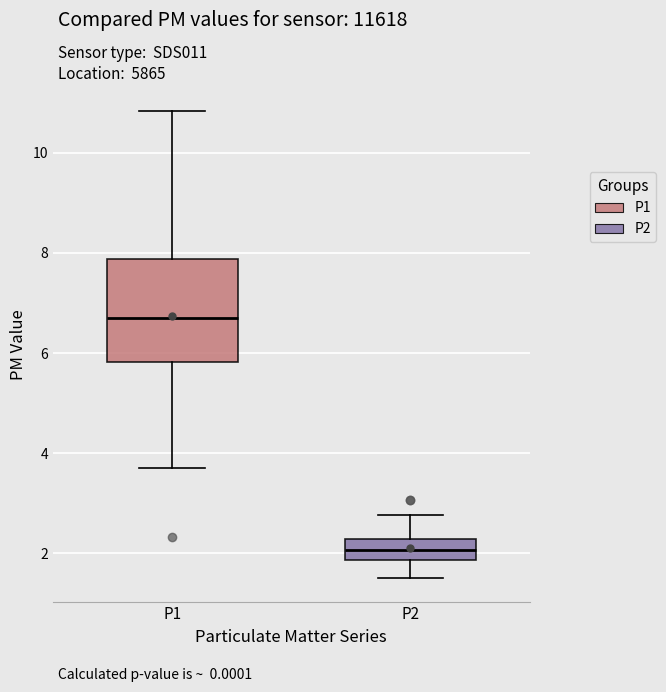

Which box's median line is the lowest?

P2